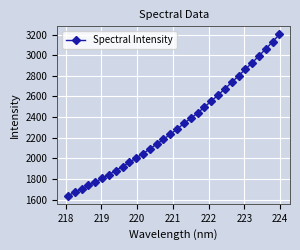

What is the average value?

2316.1